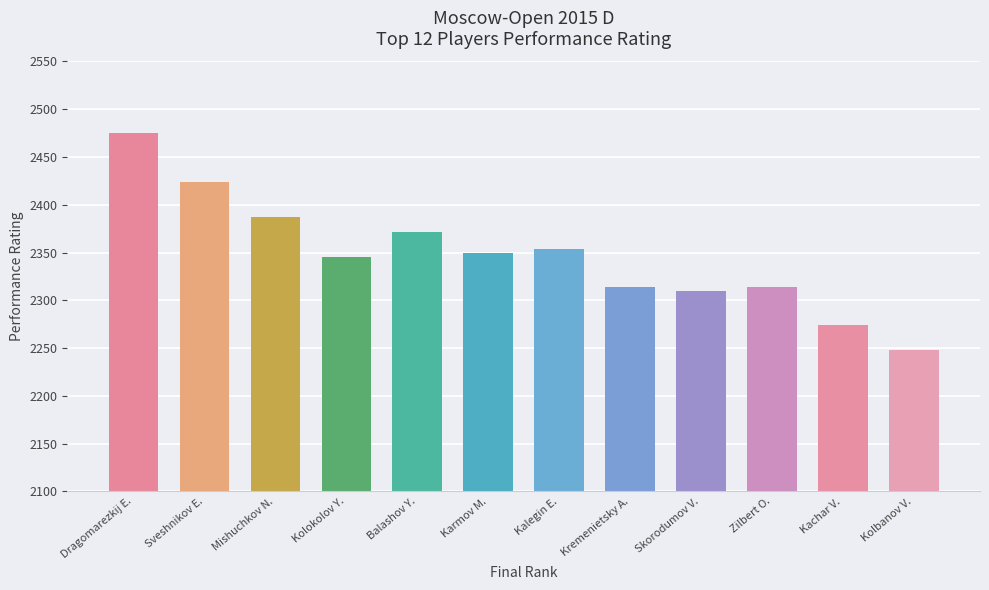

Is it true that the value at Kolbanov V. is 2248?

True